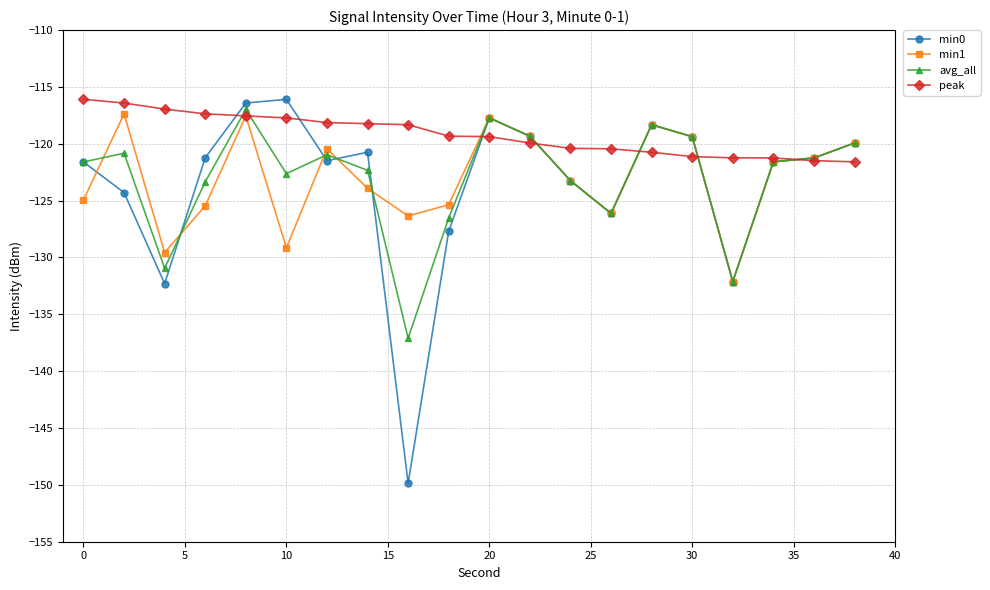

How many categories are shown in the chart?

20